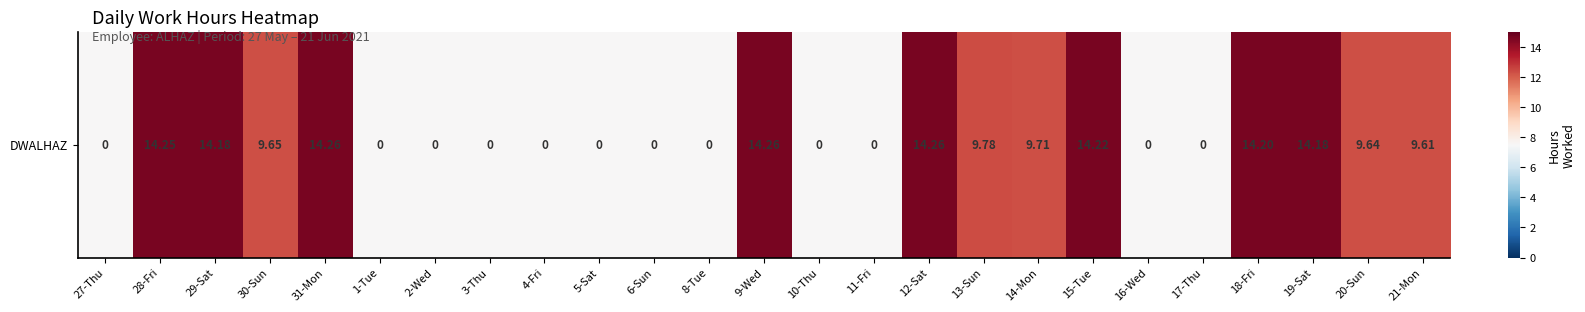

What is the change in value from 5-Sat to 14-Mon?

+0.3